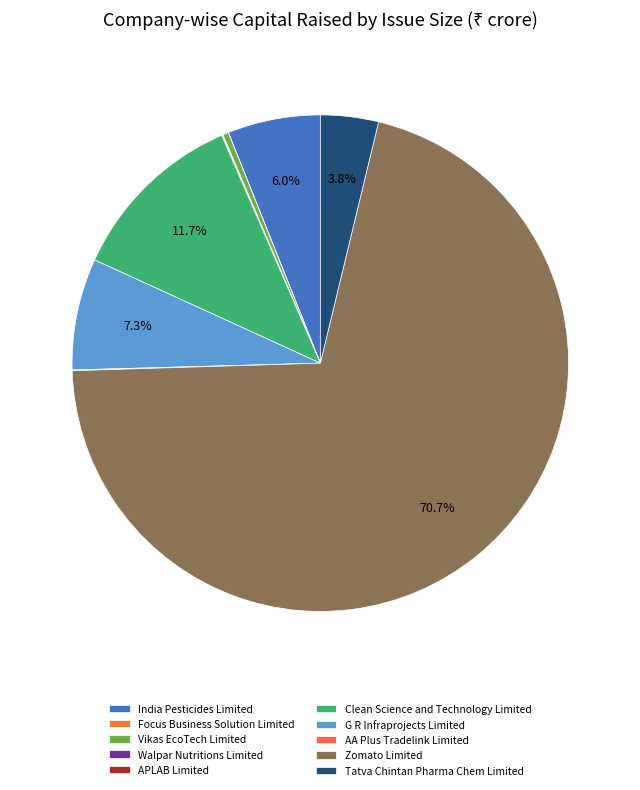

How much of the chart is everything except Focus Business Solution Limited?

100.0%